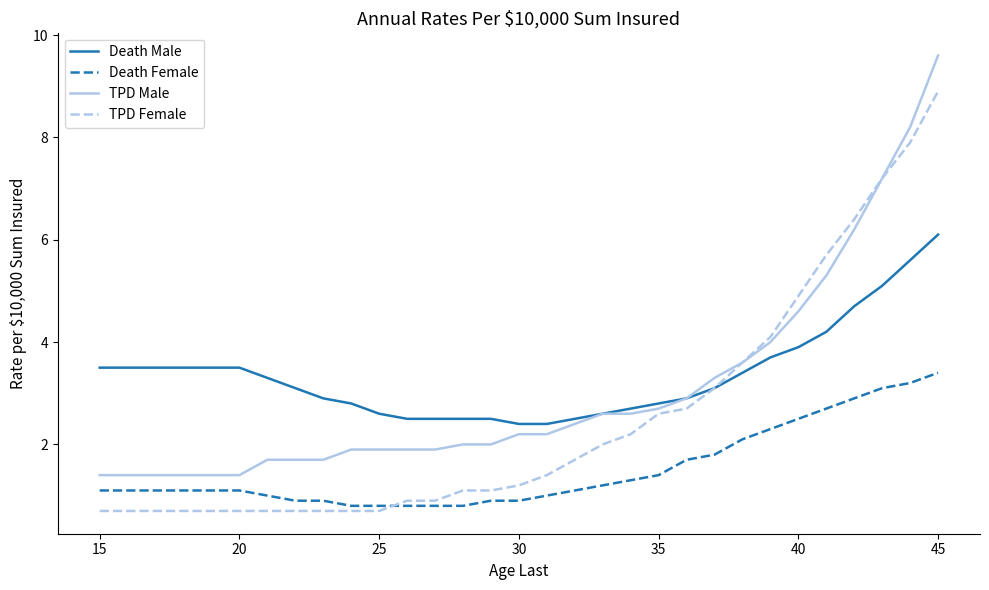

True or false: Death Female and TPD Female intersect in this chart.

True